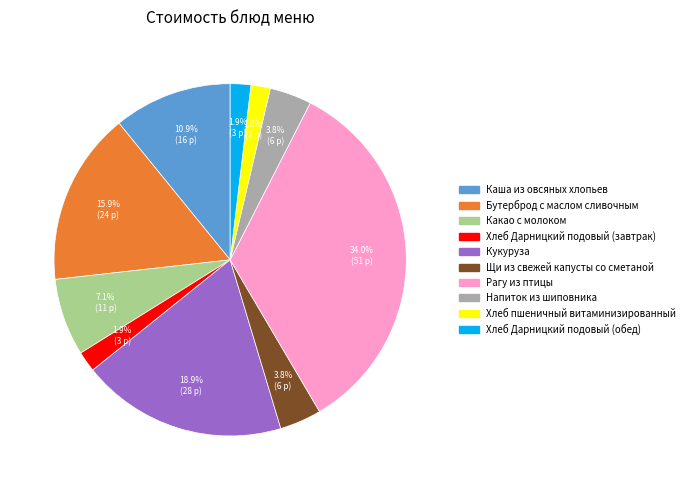

The Кукуруза slice represents 27% of the pie. True or false?

False